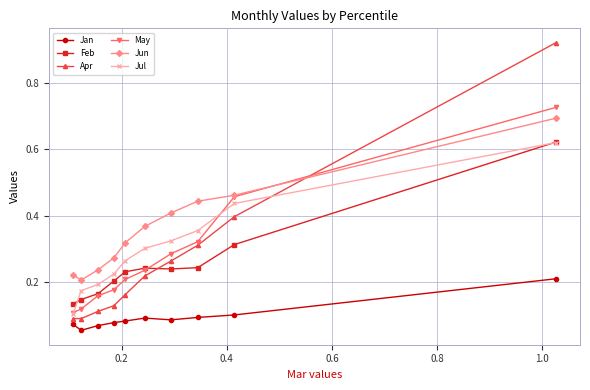

True or false: Jun and Jan cross at least once.

False